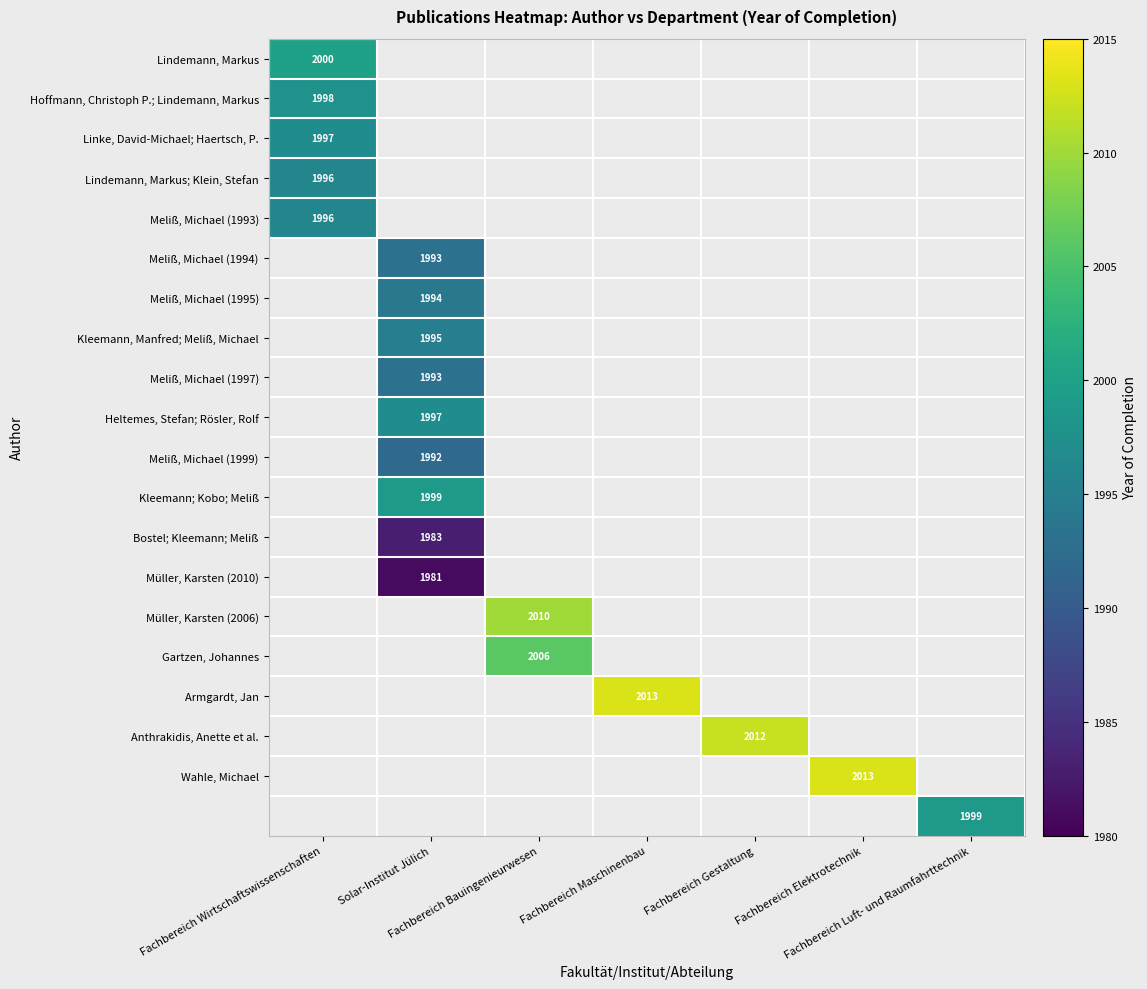

How many data points does each series have?

7